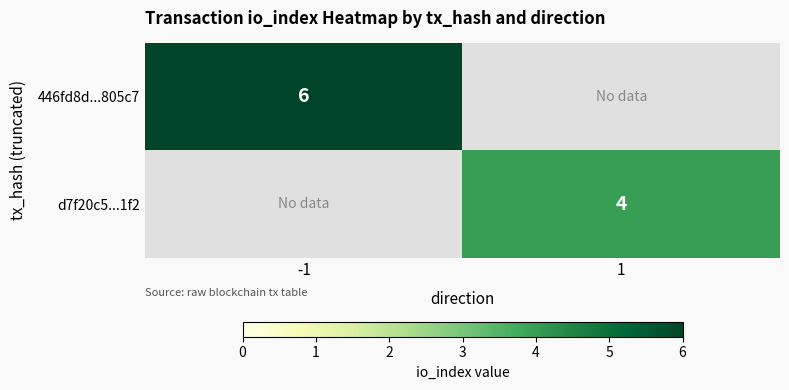

True or false: 446fd8d...805c7 has a value of 3 at -1.

False